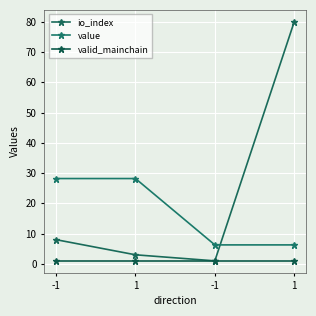

Is this an area chart (filled region under the line)?

No